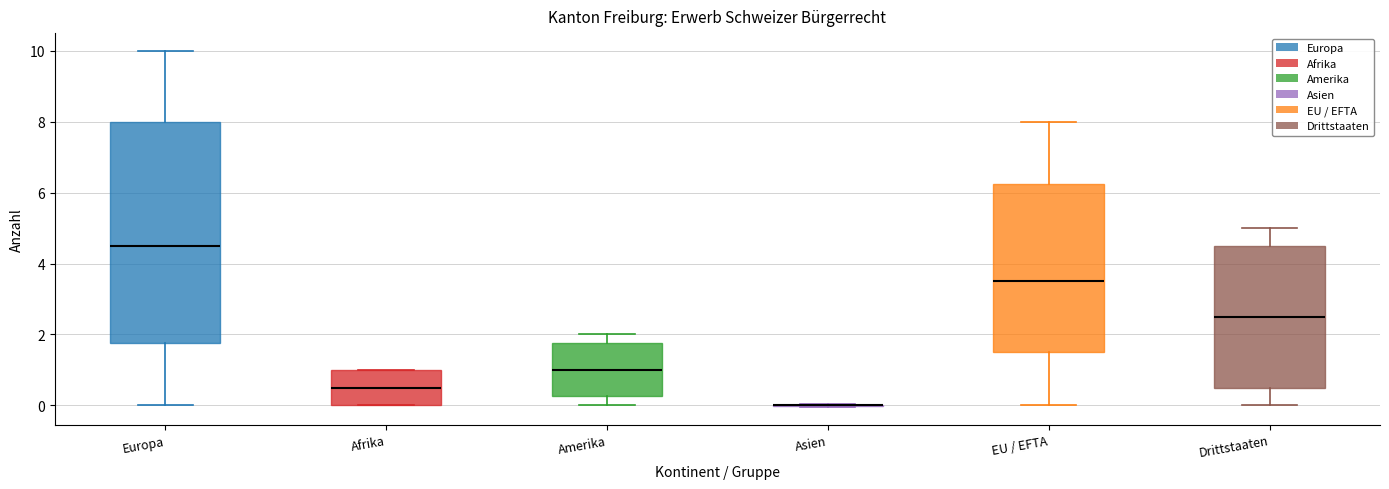

Reading left to right, read every box against the y-axis: the position of its median line, the range the box covers, and the ends of its whiskers. The values are not printed on the chart, so give them approximately, as read against the axis.

Europa: median 4.6, box 1.8 to 8.0, whiskers 0.0 to 10.0
Afrika: median 0.6, box 0.0 to 1.0, whiskers 0.0 to 1.0
Amerika: median 1.0, box 0.2 to 1.8, whiskers 0.0 to 2.0
Asien: box collapsed to a line at 0.0, whiskers 0.0 to 0.0
EU / EFTA: median 3.6, box 1.6 to 6.2, whiskers 0.0 to 8.0
Drittstaaten: median 2.6, box 0.6 to 4.6, whiskers 0.0 to 5.0